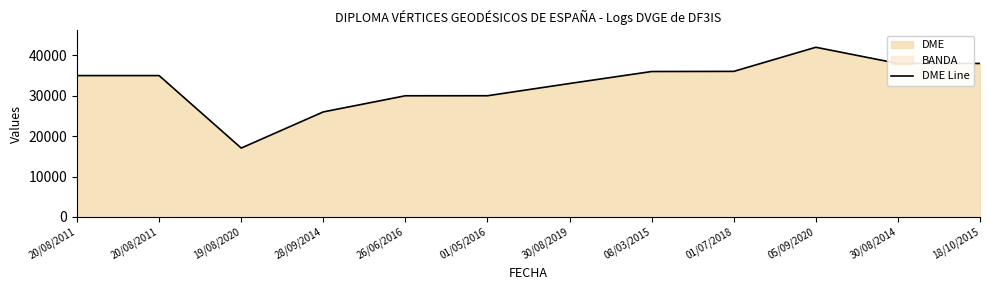

Which has a higher value, 20/08/2011 or 01/07/2018?

01/07/2018